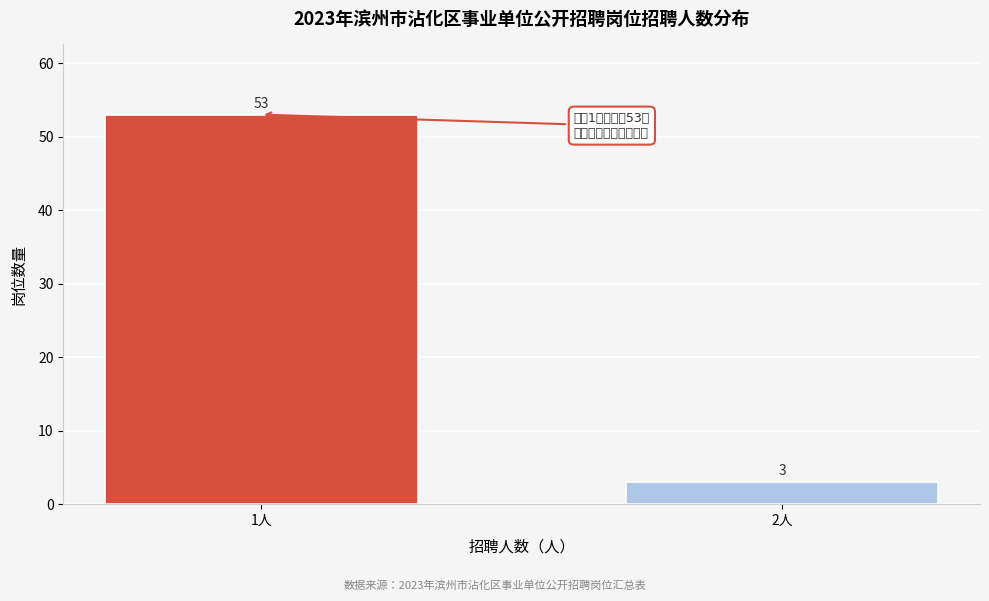

Reading left to right, what are all the values shown in this chart?

53	3